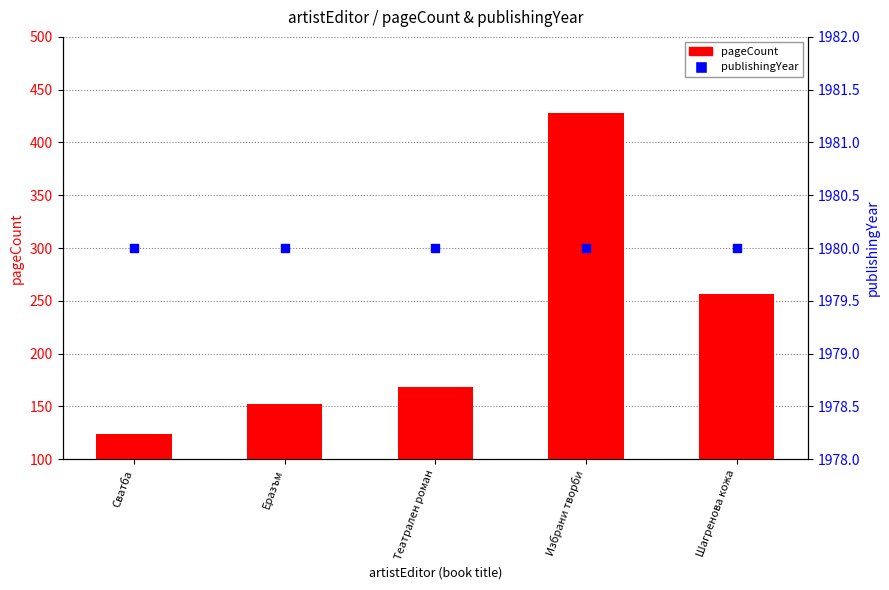

Which series contains the highest Y value?

publishingYear